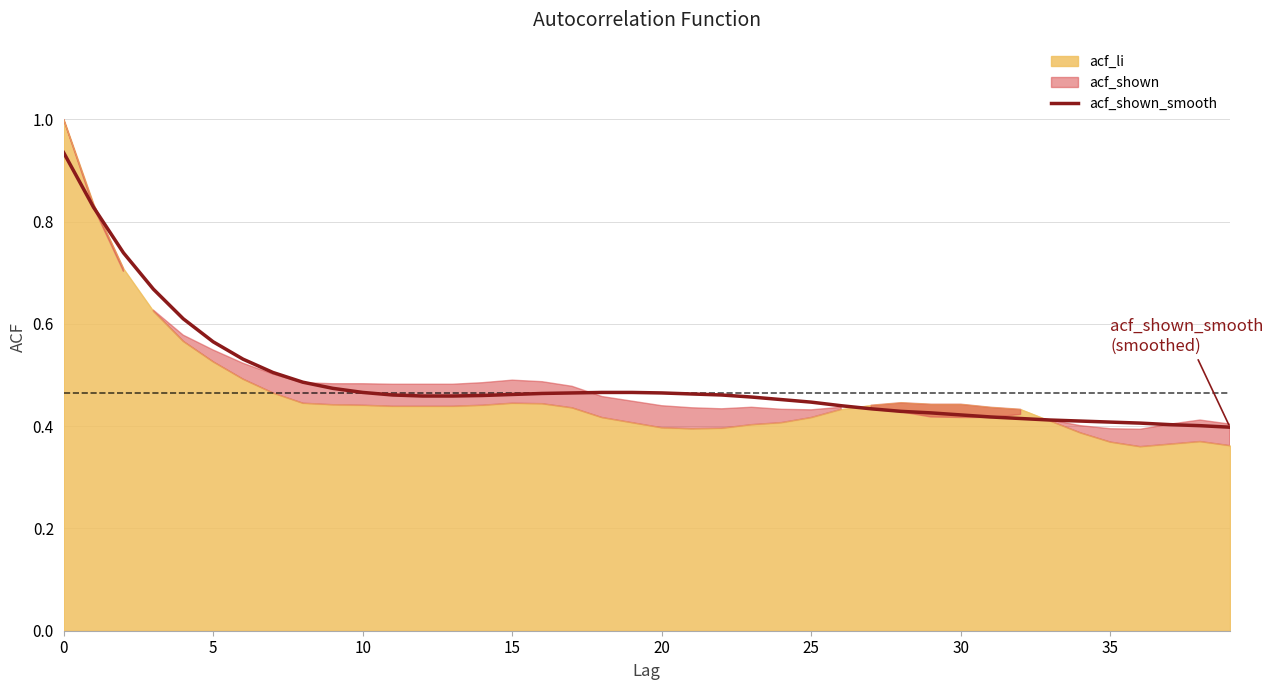

True or false: the data has more than 2 interior local peaks.

False